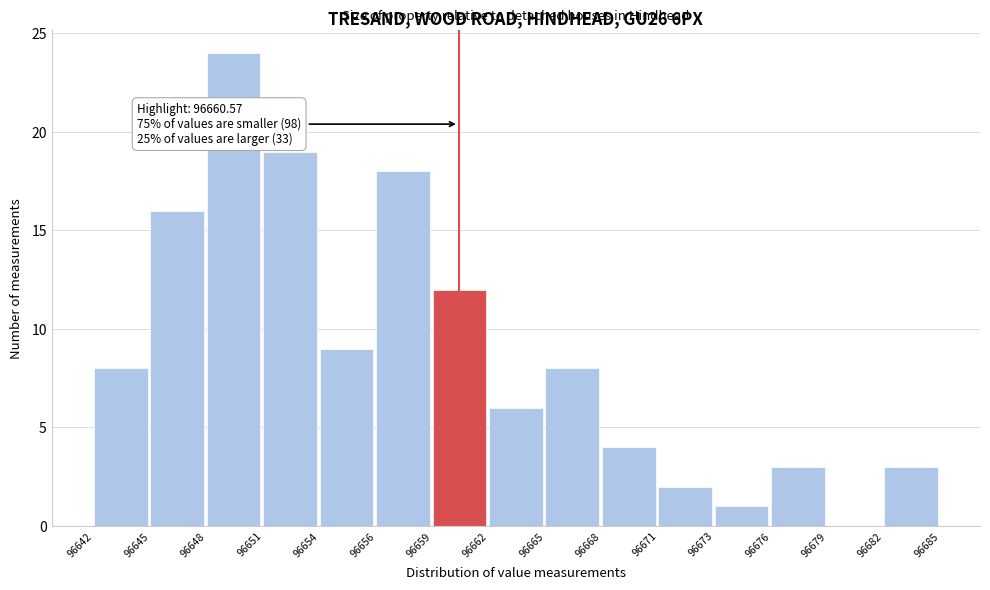

Which range on the x-axis has the tallest bar?

96648 to 96651